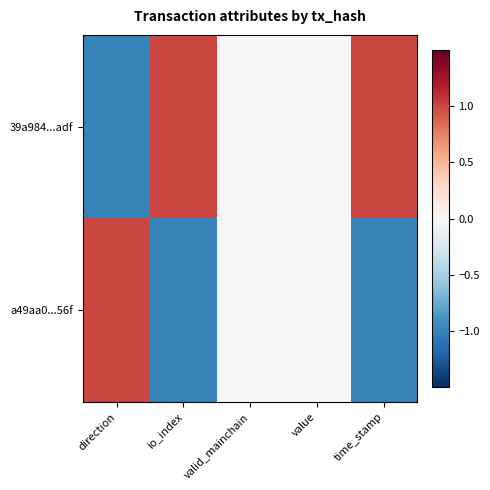

Which series has the largest range (max minus min)?

39a984...adf